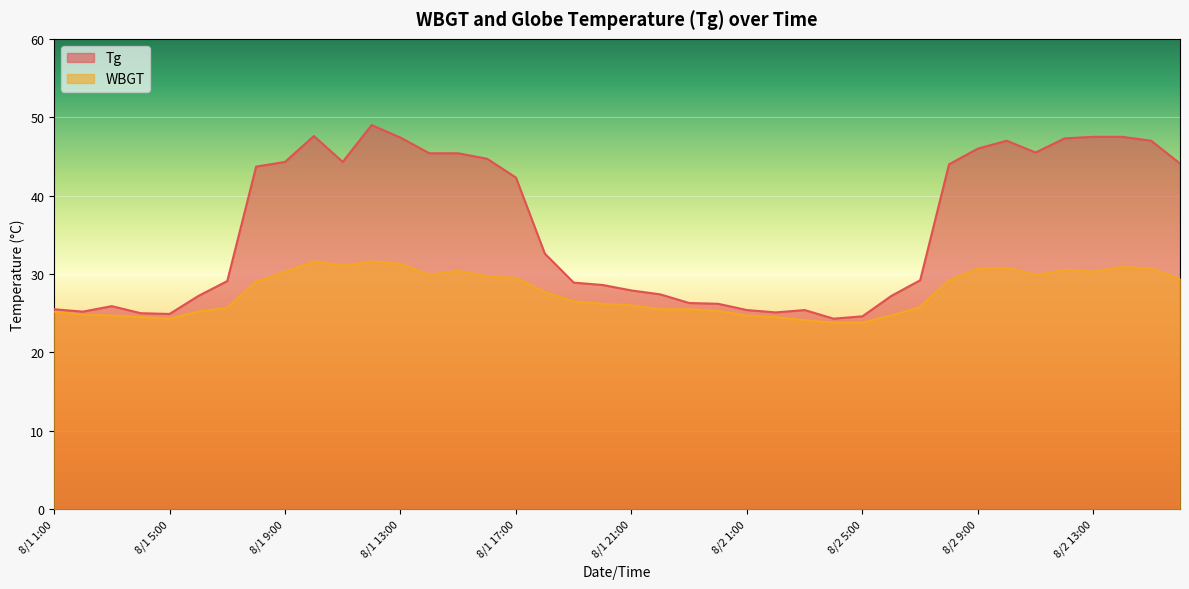

What is the label of the 40th point from the right?

8/1 1:00